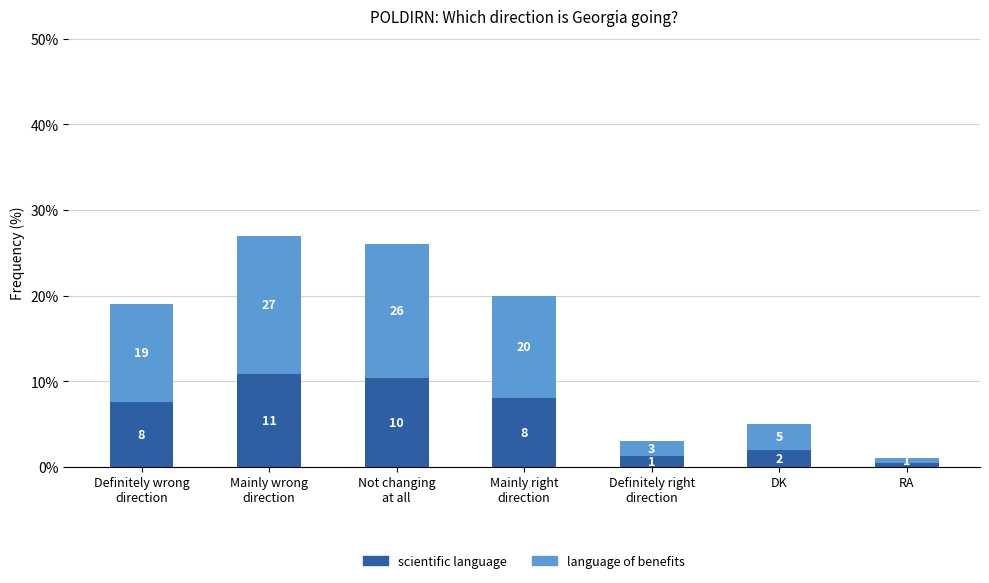

Does the chart contain stacked bars?

Yes